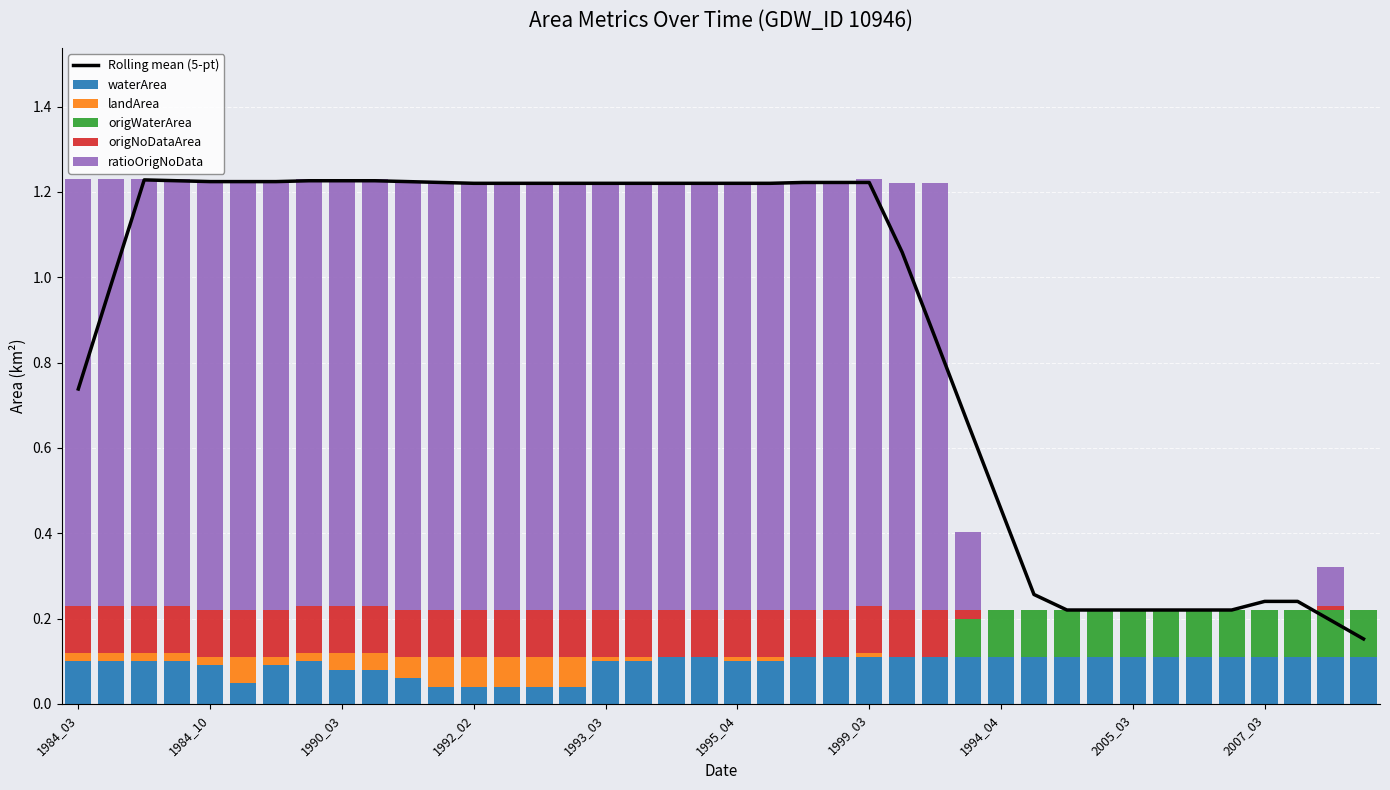

Which series has the largest total across all categories?

Rolling mean (5-pt)